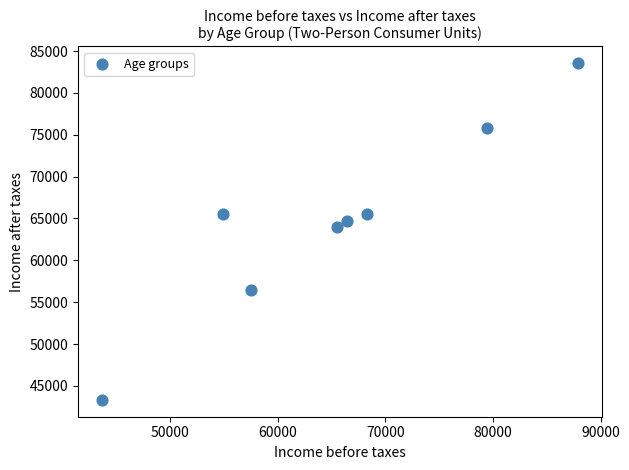

What is the average X value?

65471